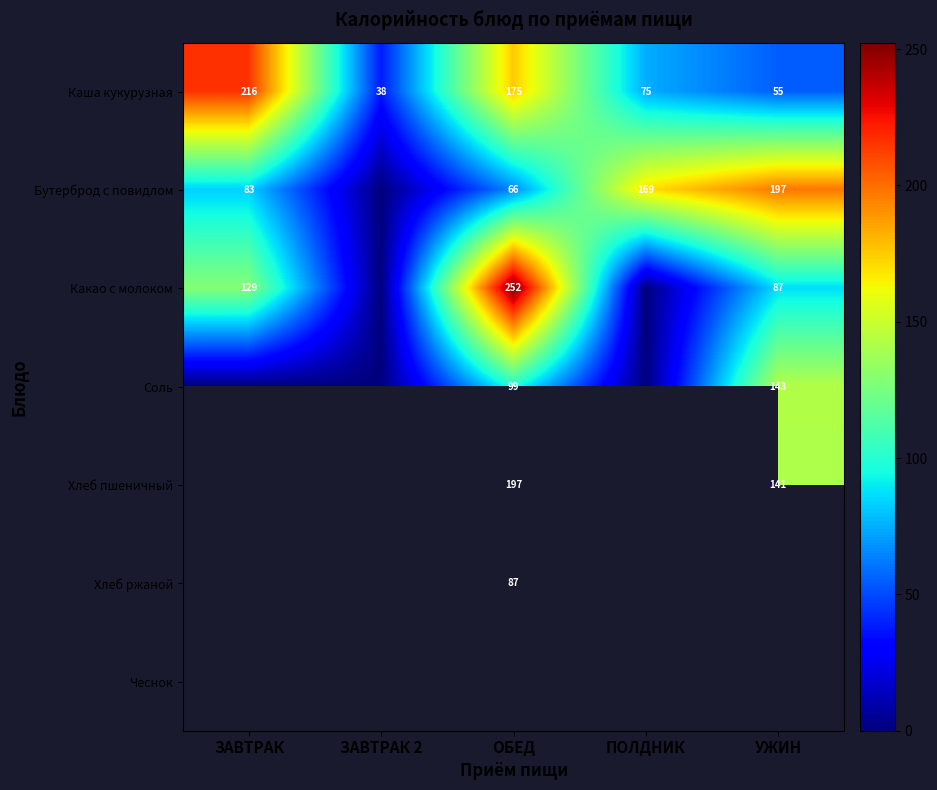

How many categories are shown in the chart?

5